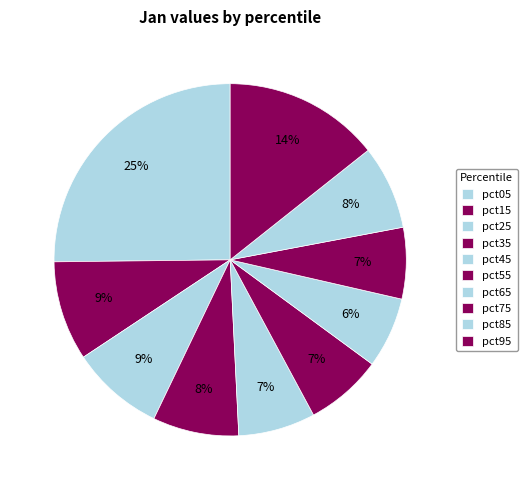

Does pct85 represent more than half of the total?

No